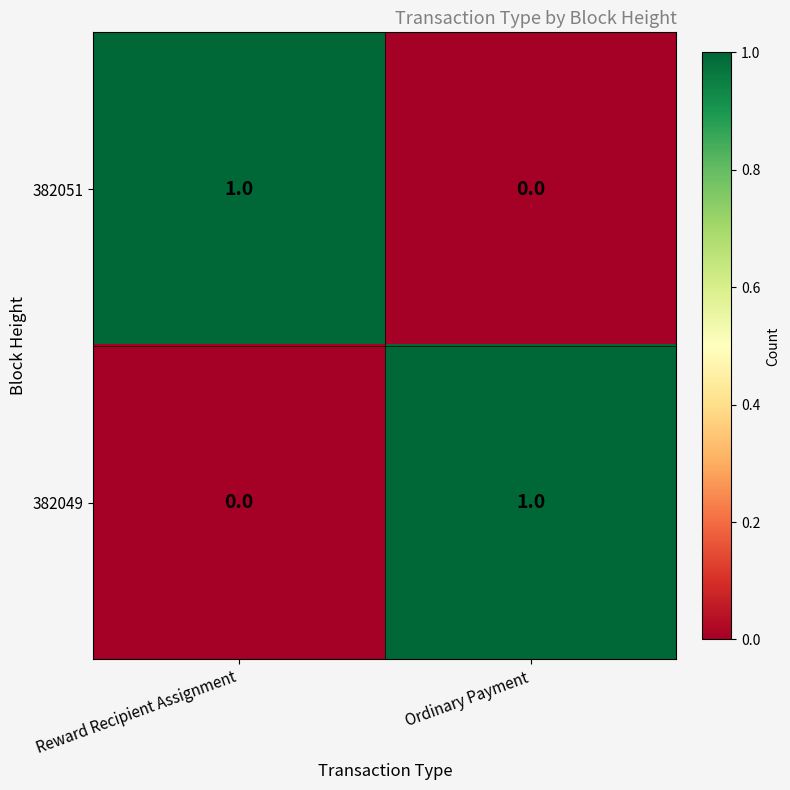

Is the value of 382049 at Reward Recipient Assignment greater than the value of 382051 at Reward Recipient Assignment?

No